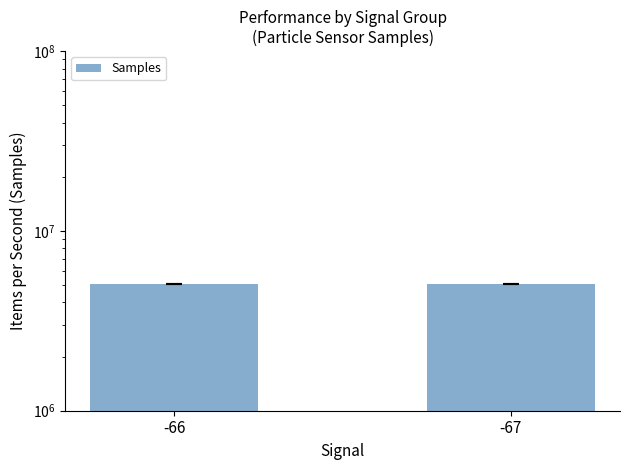

True or false: the data shows 8581663.1 at -66.

False